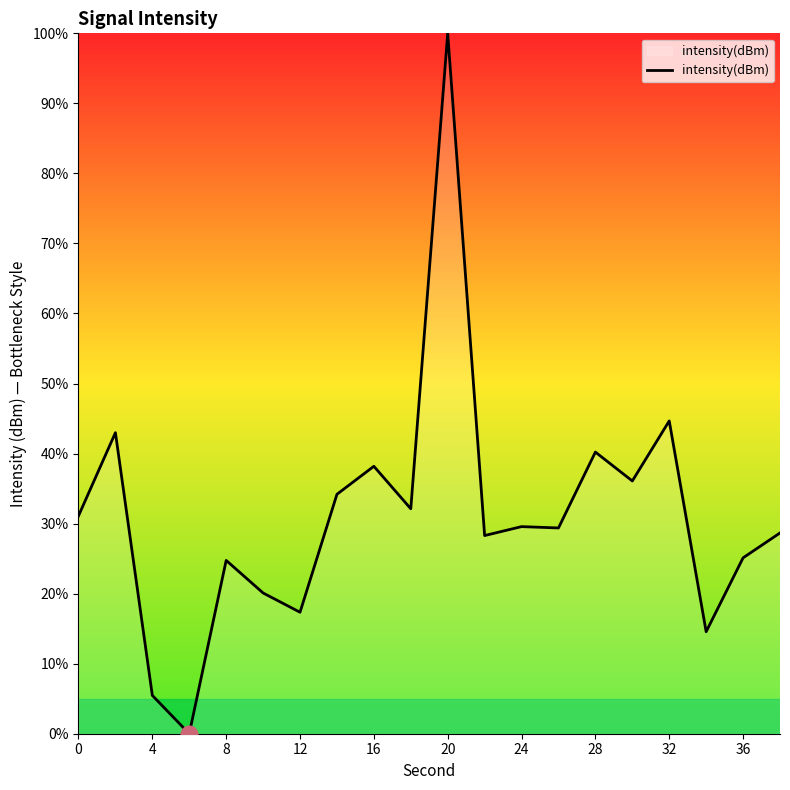

What is the greatest value displayed?

100.0